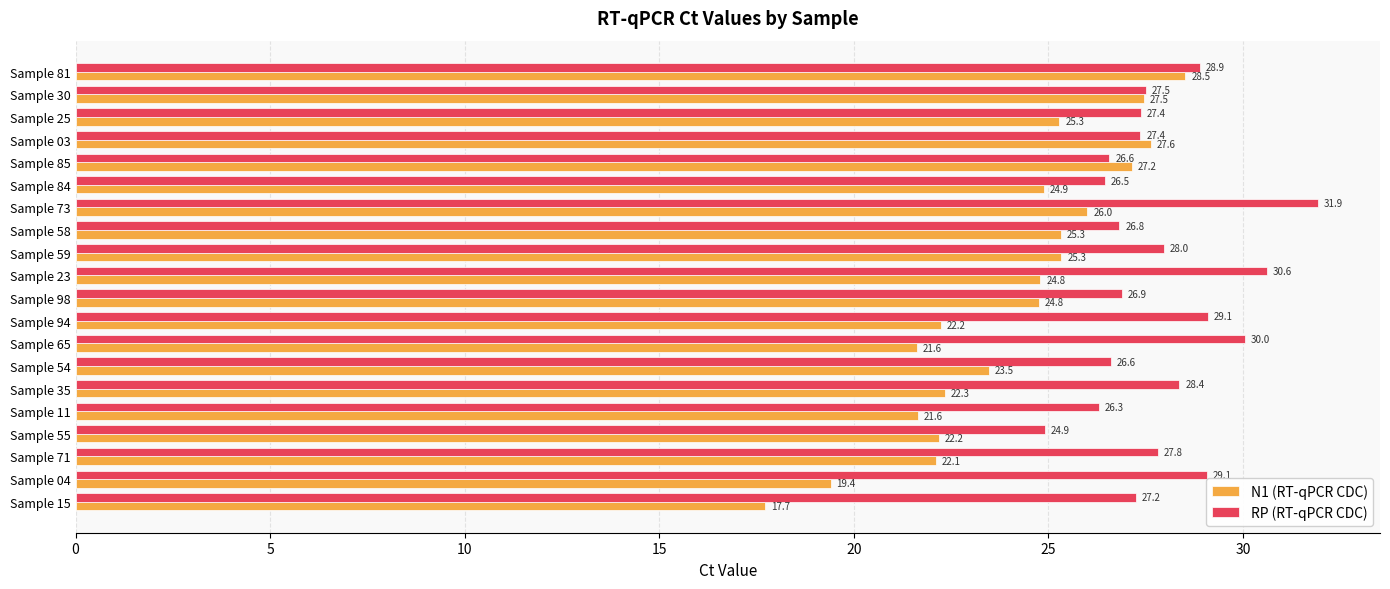

What is the difference between the maximum and second lowest values in the N1 (RT-qPCR CDC) series?

9.1